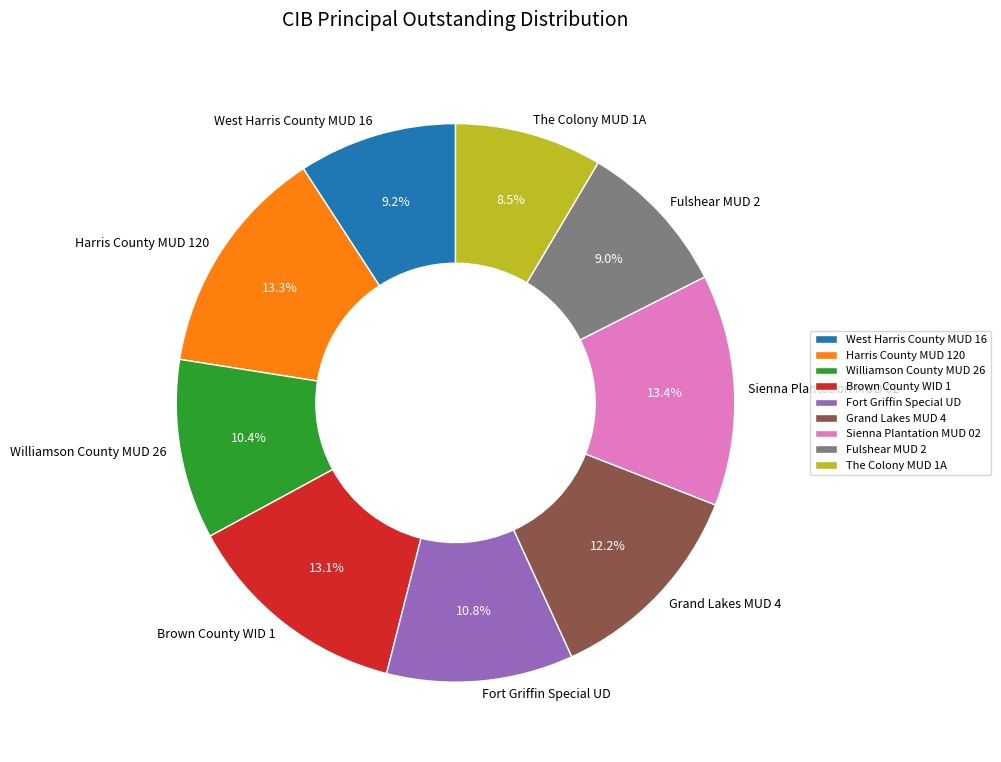

How many slices are in this pie chart?

9